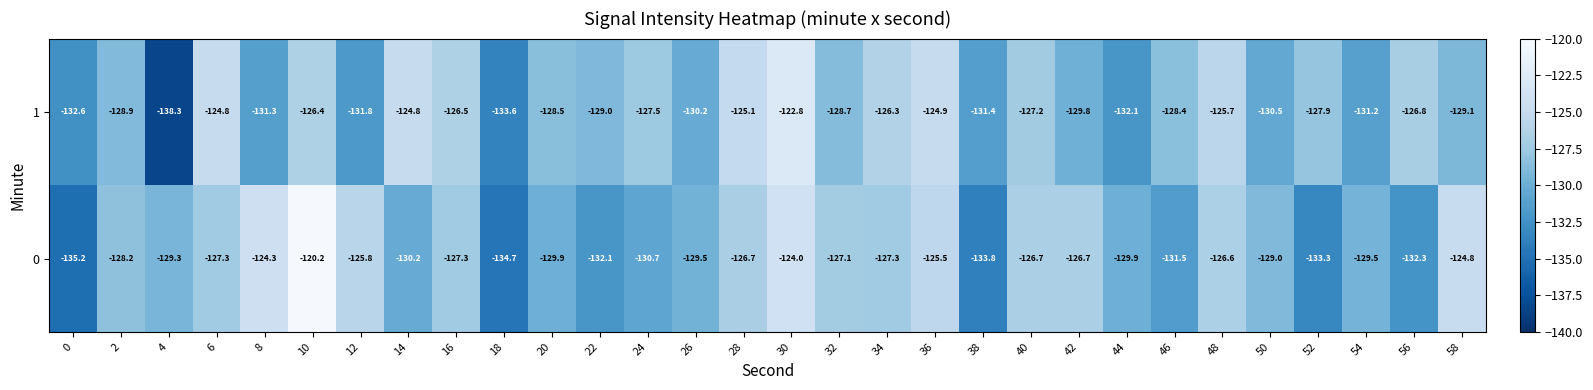

What is the total value across all series at 36?

-250.4